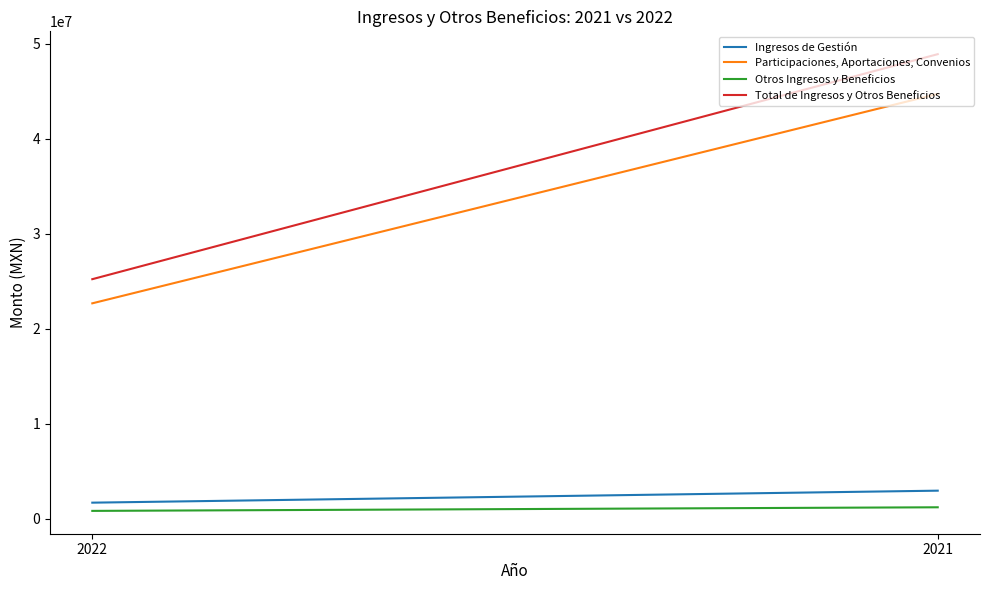

At 2021, list the series in order from smallest to largest.

Otros Ingresos y Beneficios, Ingresos de Gestión, Participaciones, Aportaciones, Convenios, Total de Ingresos y Otros Beneficios